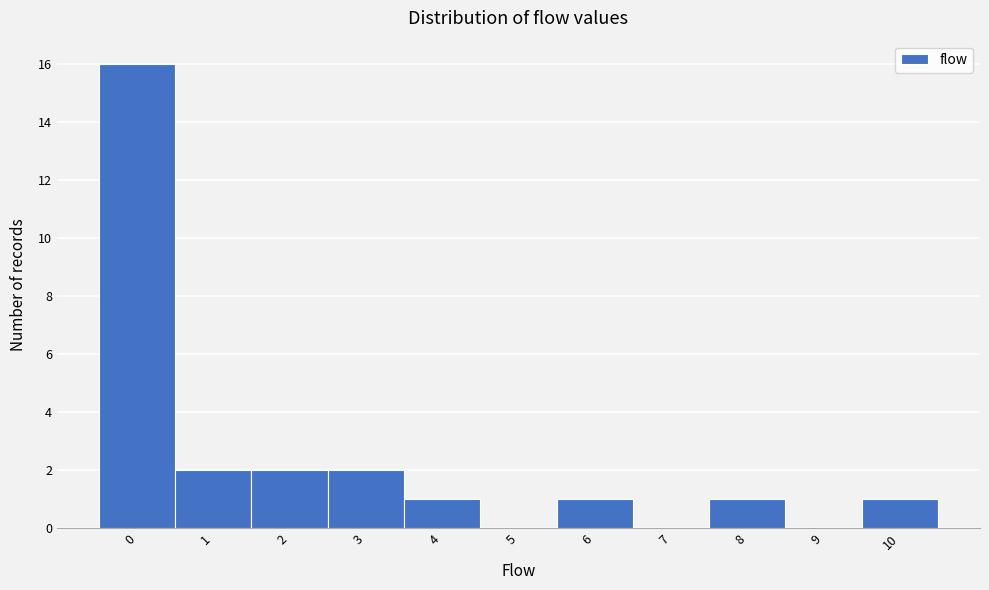

Over which range of the x-axis is the bar tallest?

-0.5 to 0.5